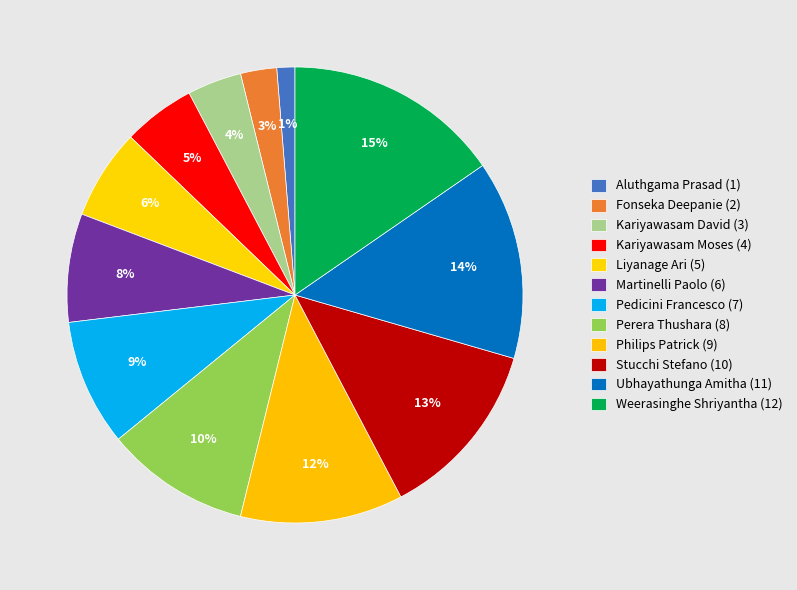

How many segments does this pie chart have?

12